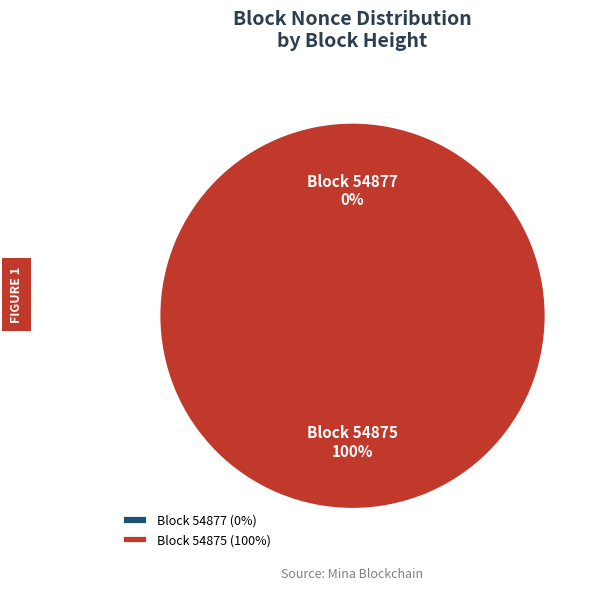

Count the number of slices in the pie.

2